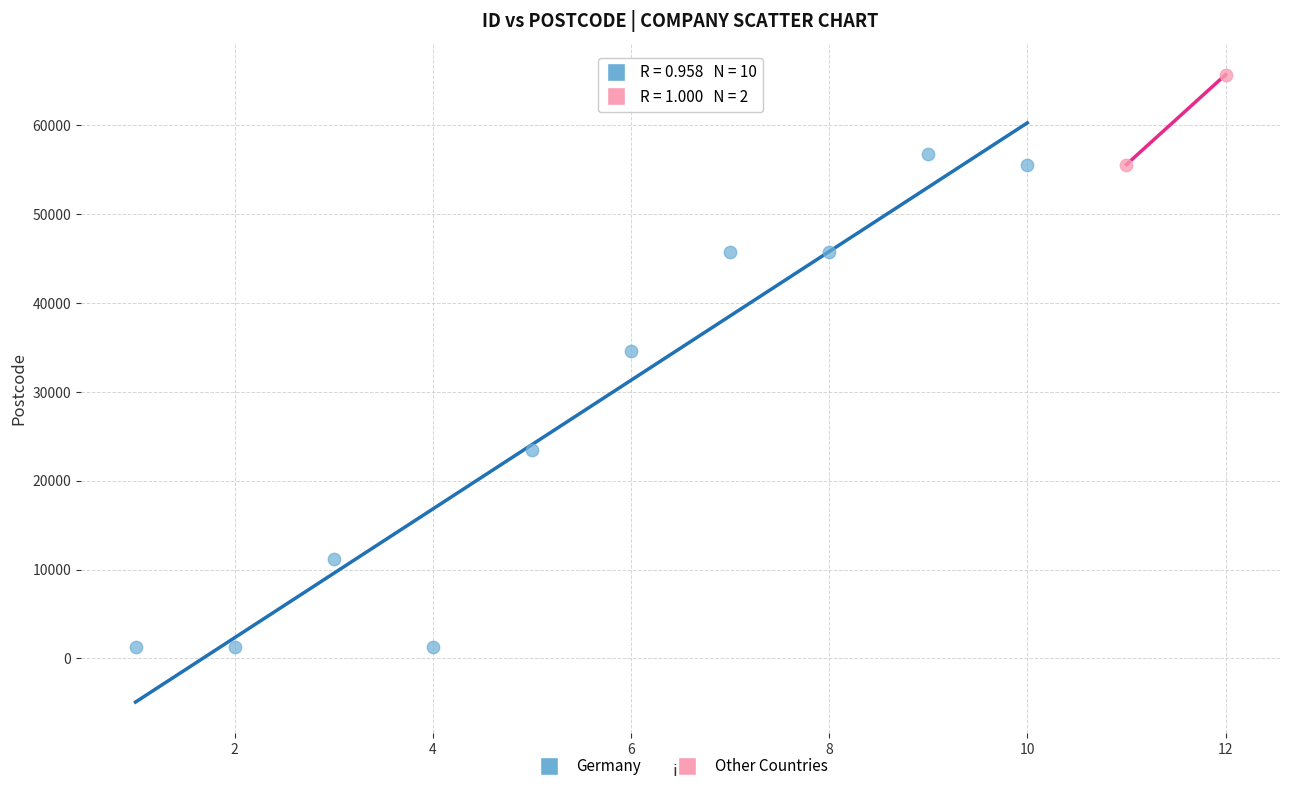

Which series contains the highest Y value?

Other Countries